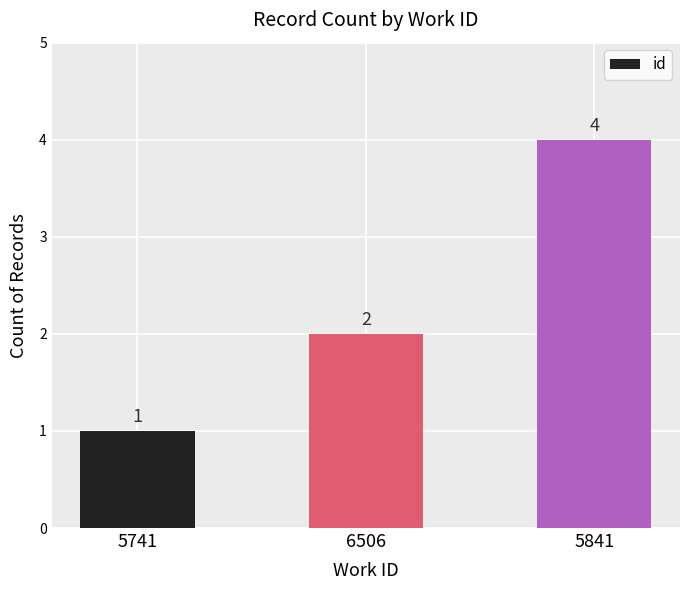

Reading left to right, transcribe all the data shown in this chart.

1	2	4